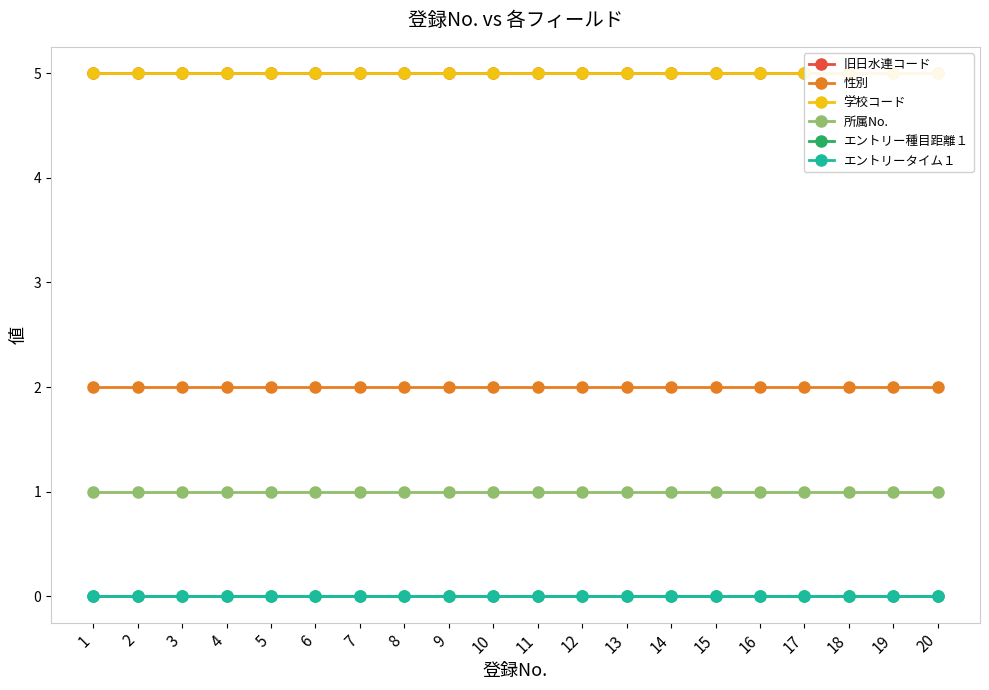

At which label is 性別 closest to 2?

1